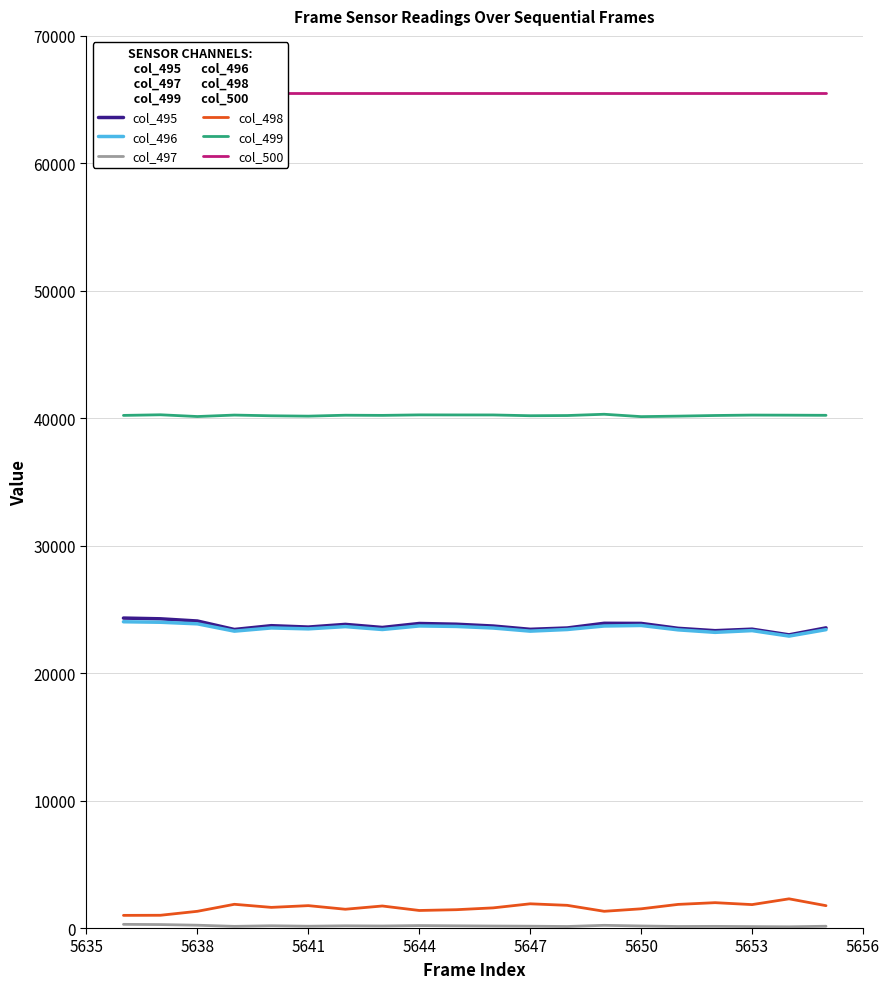

The col_499 series shows 40248 at 5653. True or false?

True